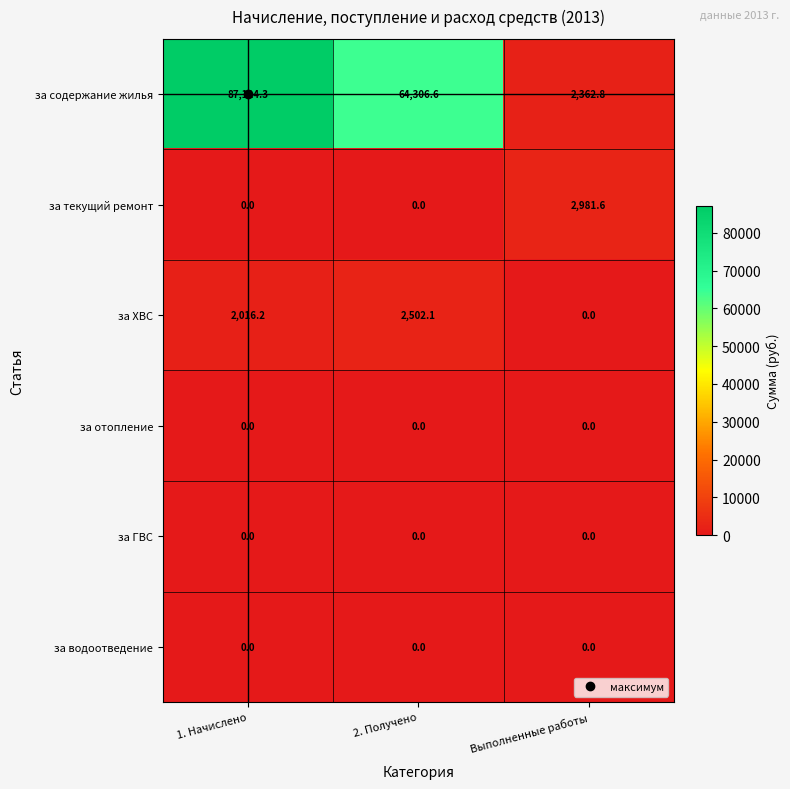

At how many categories does at least one series exceed 32312?

2